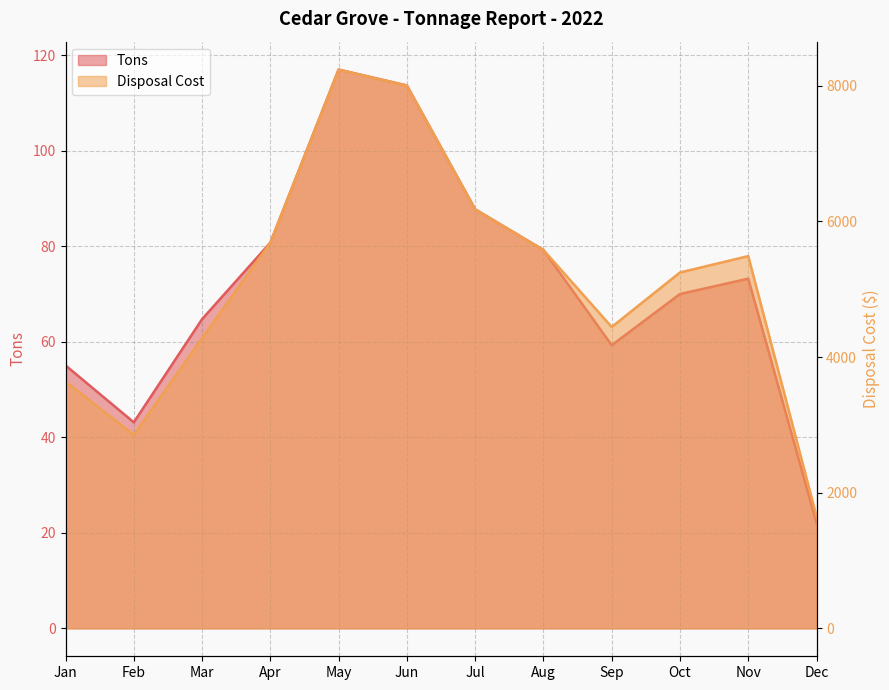

What is the value of the Disposal Cost point at the 2nd from the left?

2851.6